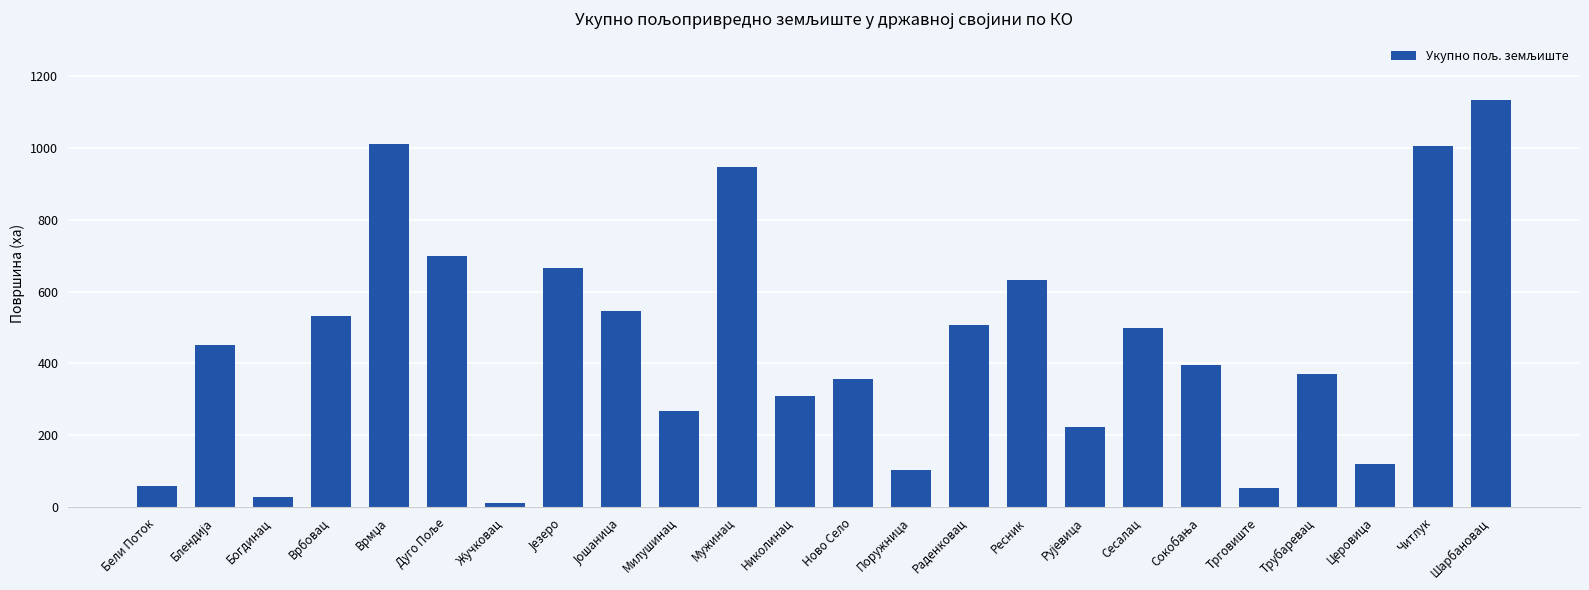

Between Трубаревац and Церовица, which is larger?

Трубаревац